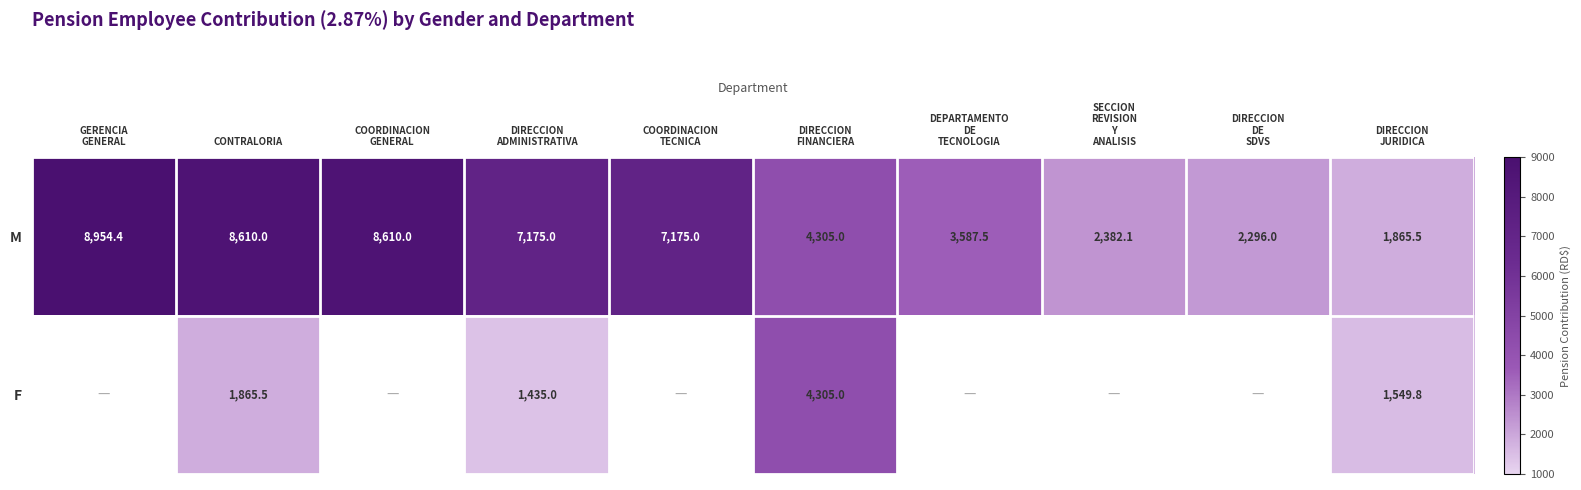

What is the difference between the maximum and minimum values in the M series?

7088.9